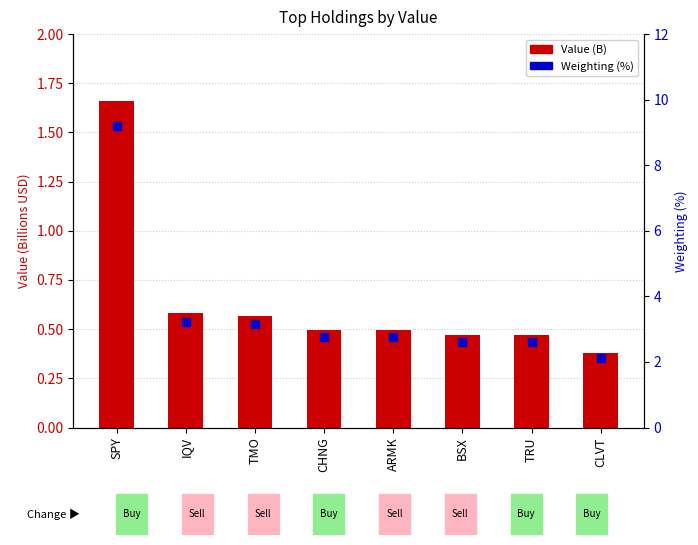

Which series reaches the maximum Y coordinate?

Weighting (%)